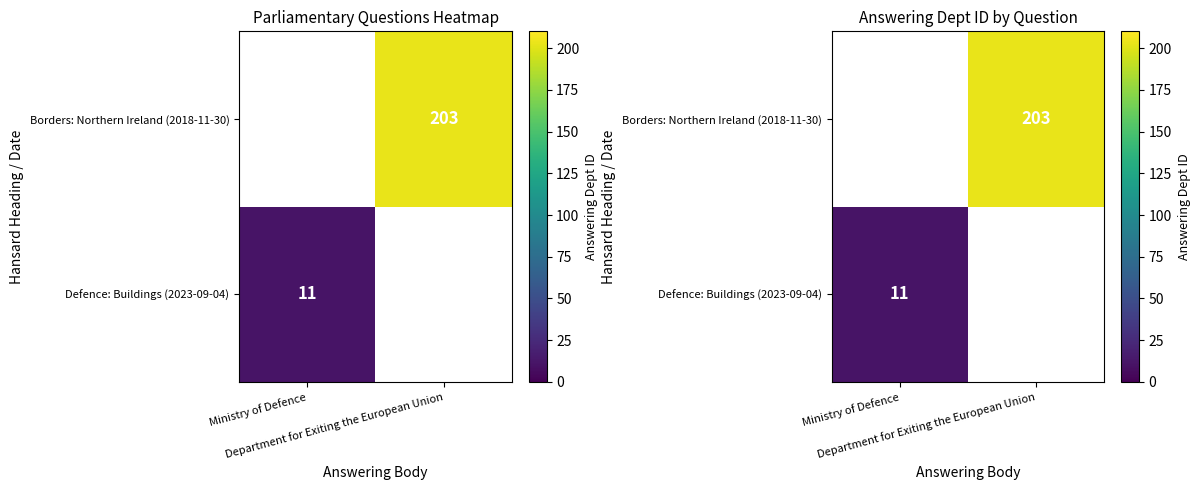

Which series has the largest range (max minus min)?

Defence: Buildings (2023-09-04)